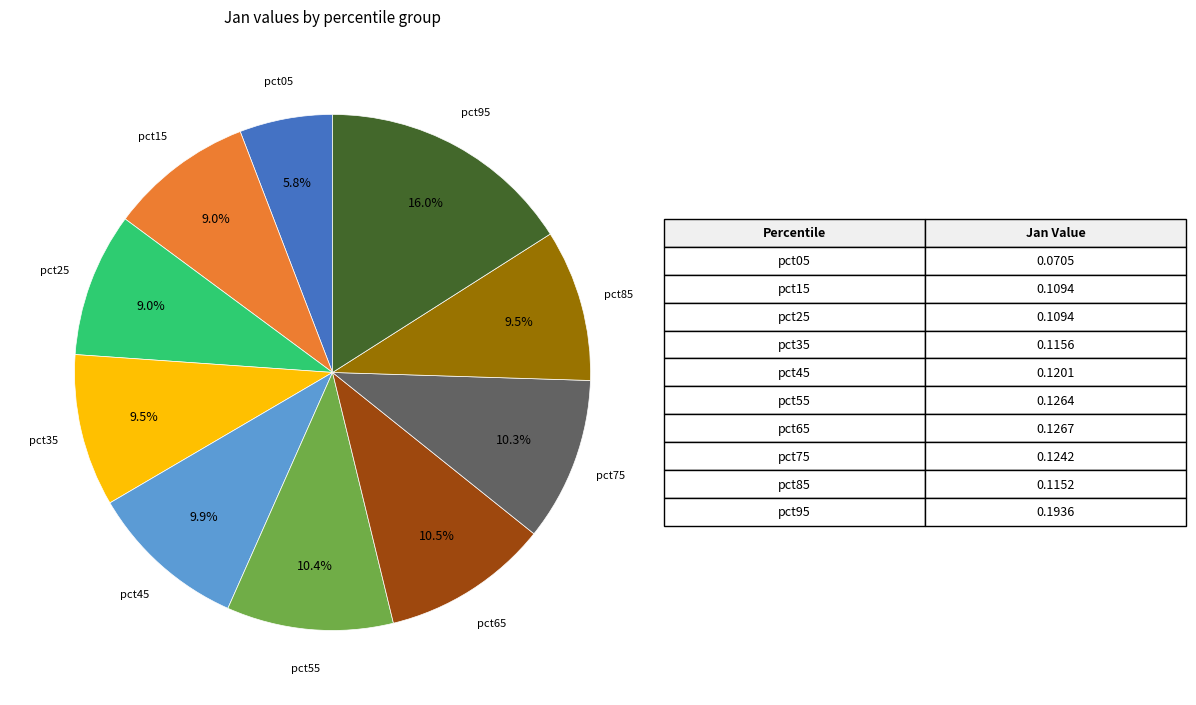

Is there a majority slice in this chart?

No